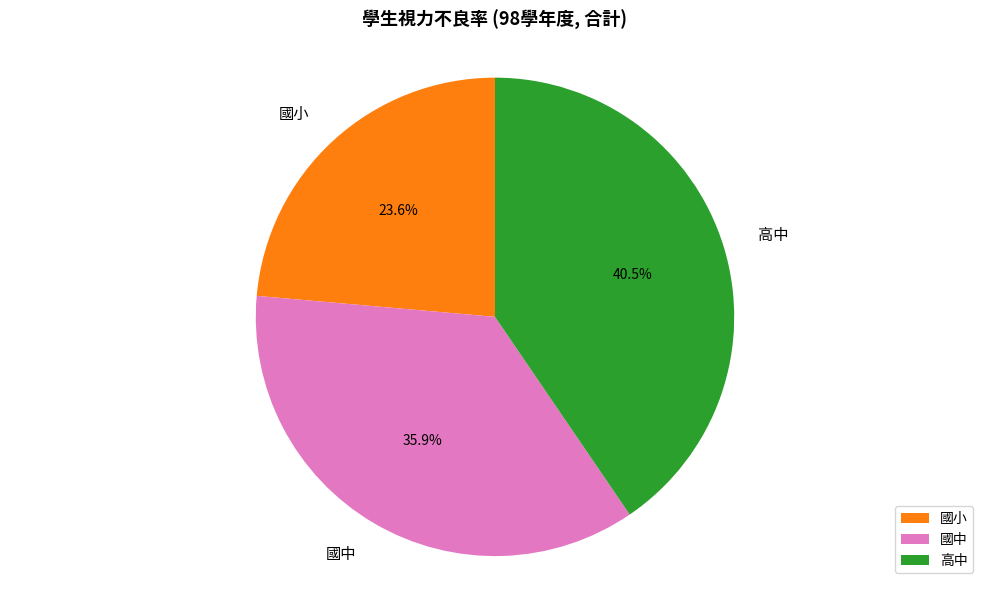

Which category has the biggest portion of the pie?

高中